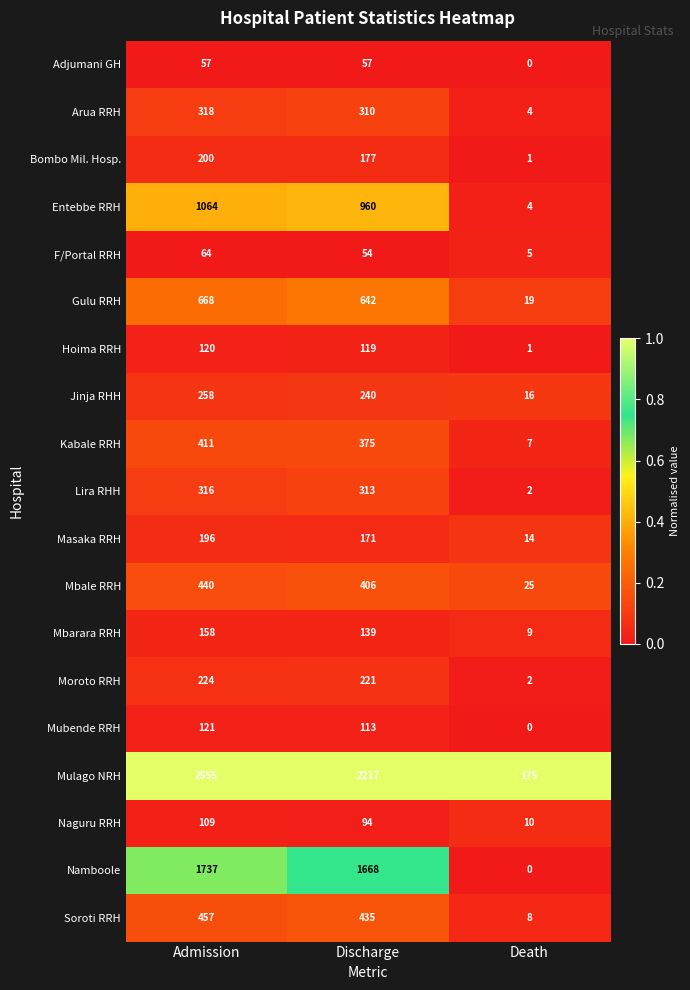

What is the difference between the Mulago NRH values at Discharge and Death?

2042